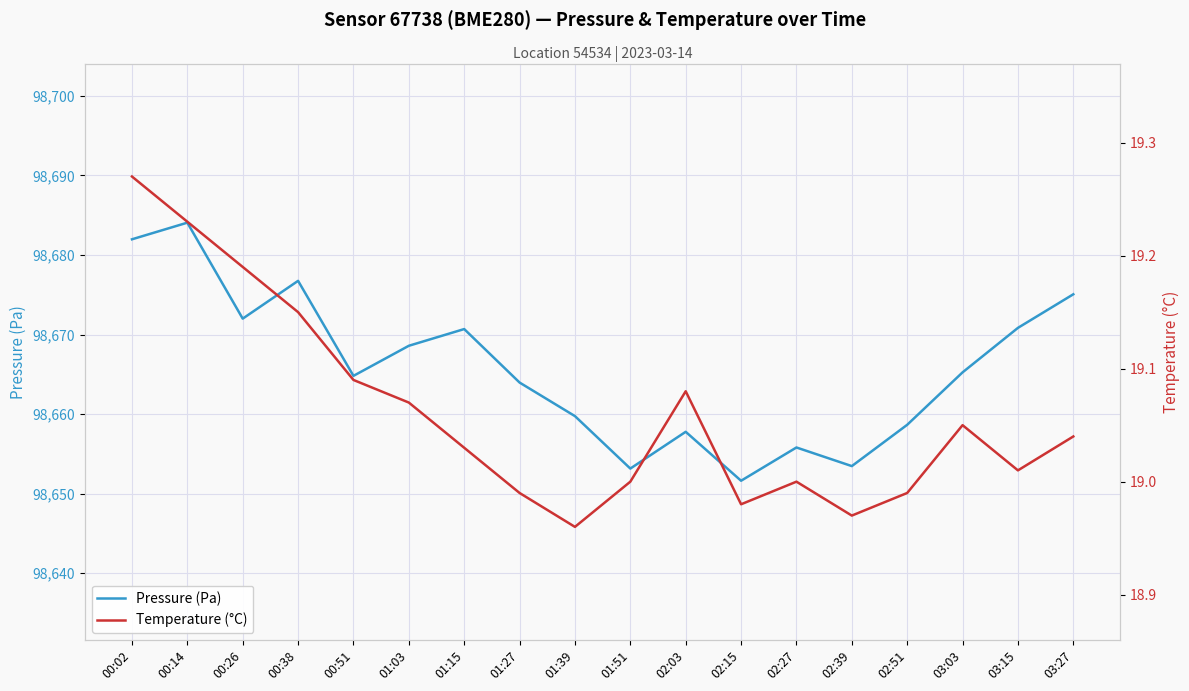

At which category is the sum across all series the highest?

00:14